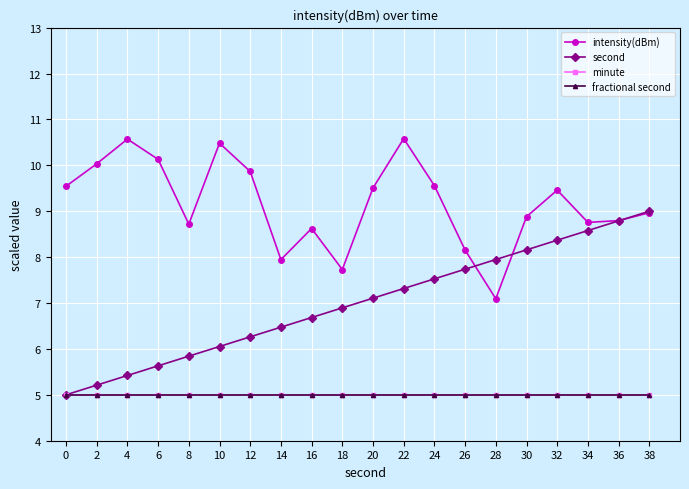

Which series has the largest total across all categories?

intensity(dBm)